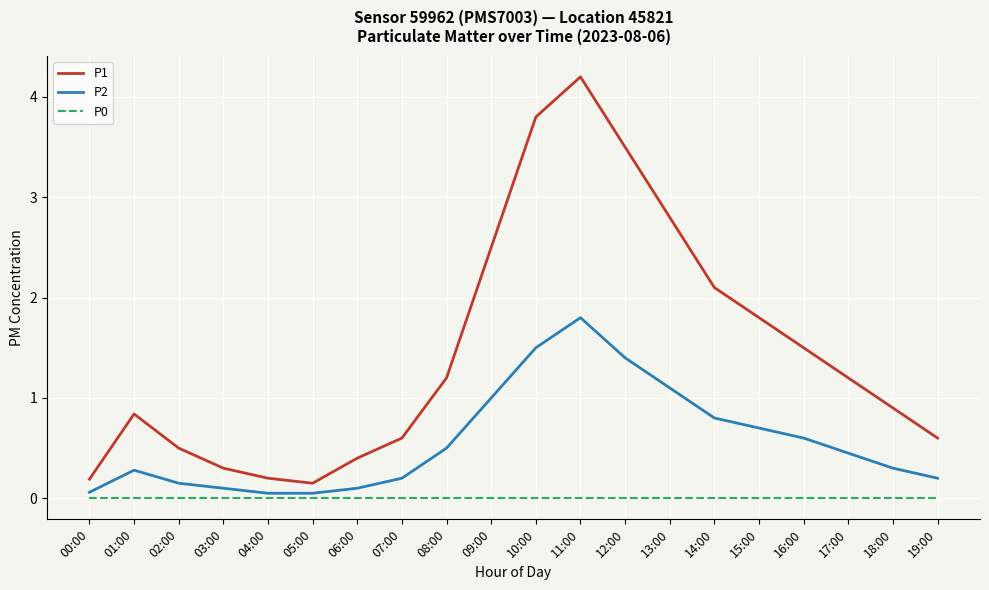

Which series has the widest spread of values?

P1